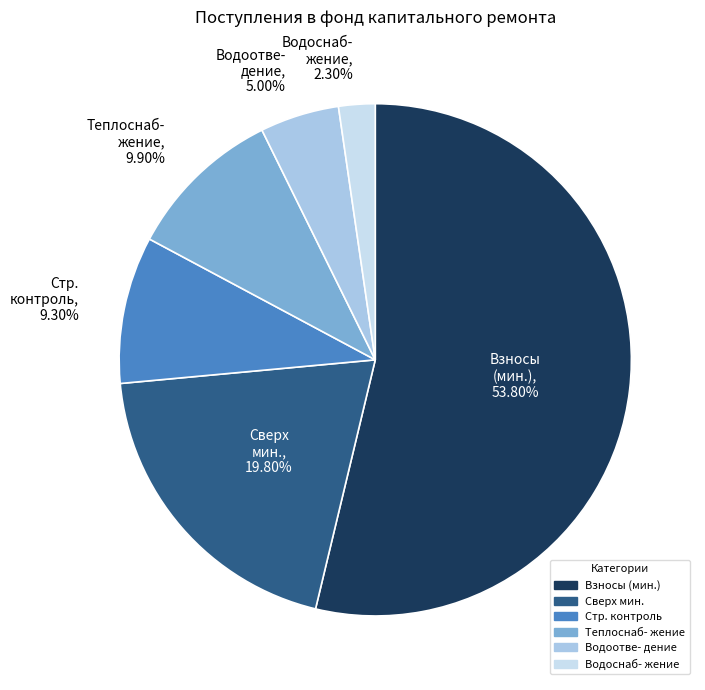

Does Водоотве- дение account for over 50% of the chart?

No